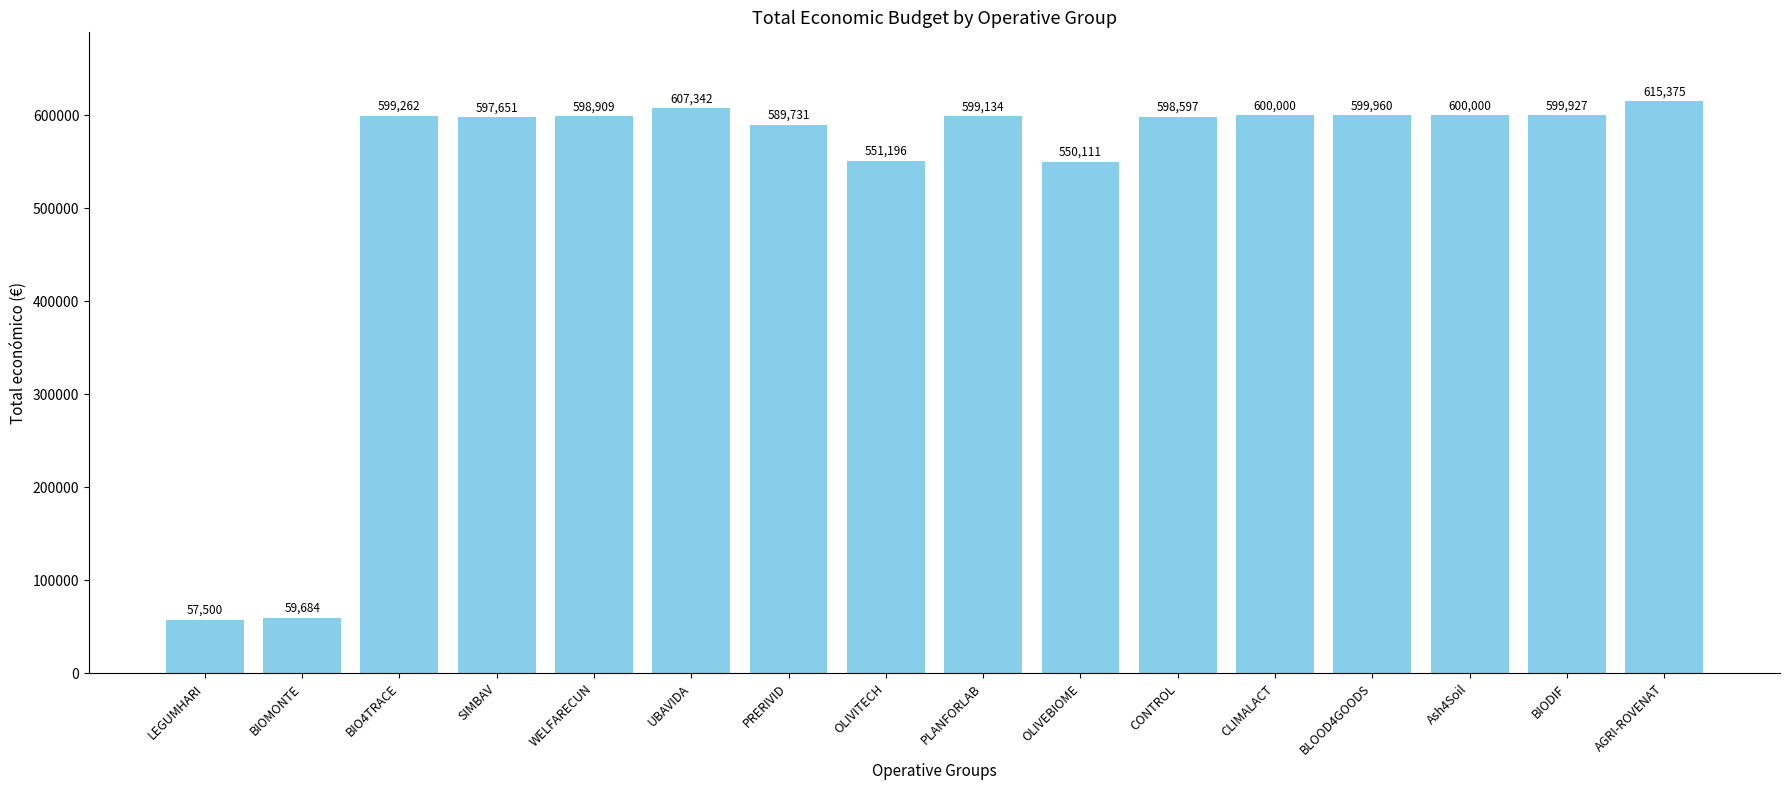

Read the value at PLANFORLAB.

599134